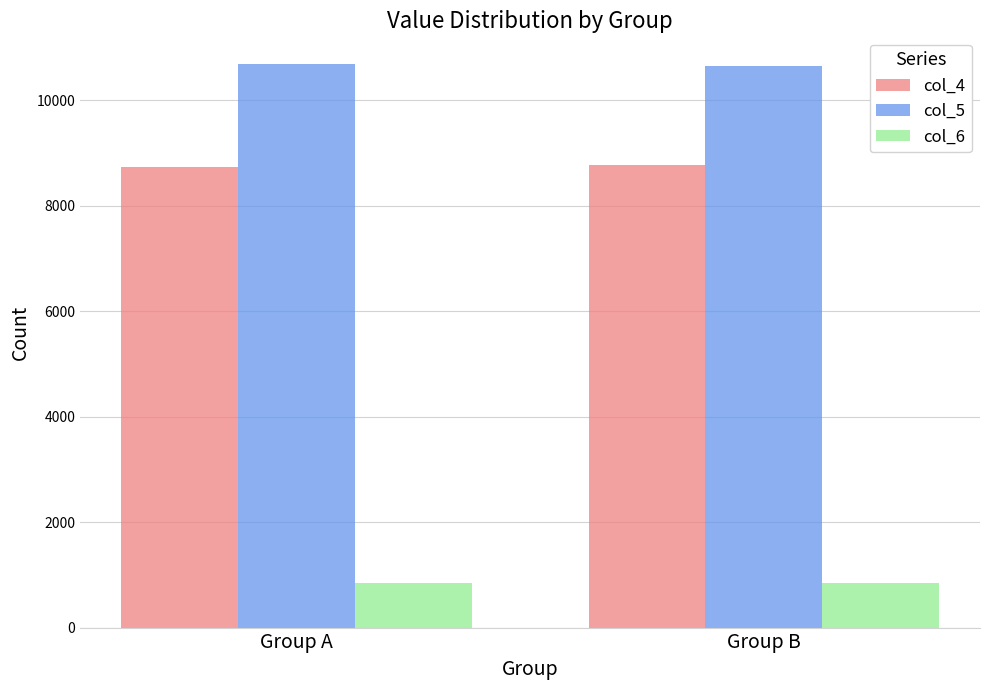

What is the maximum value shown in the chart?

10683